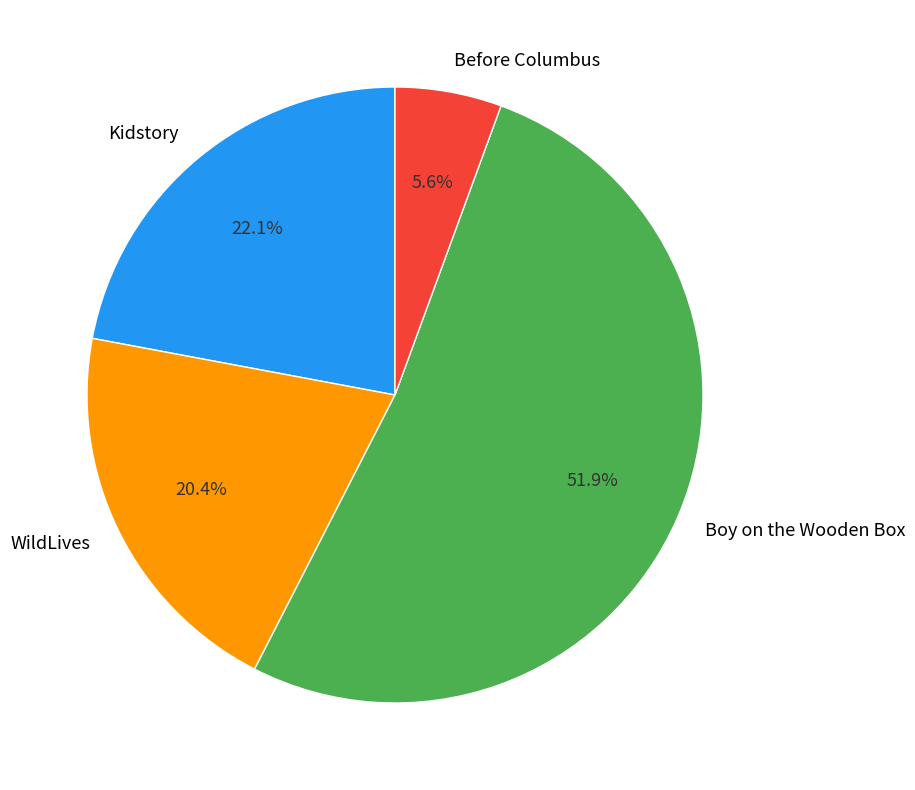

To the nearest percent, what portion does WildLives represent?

20%